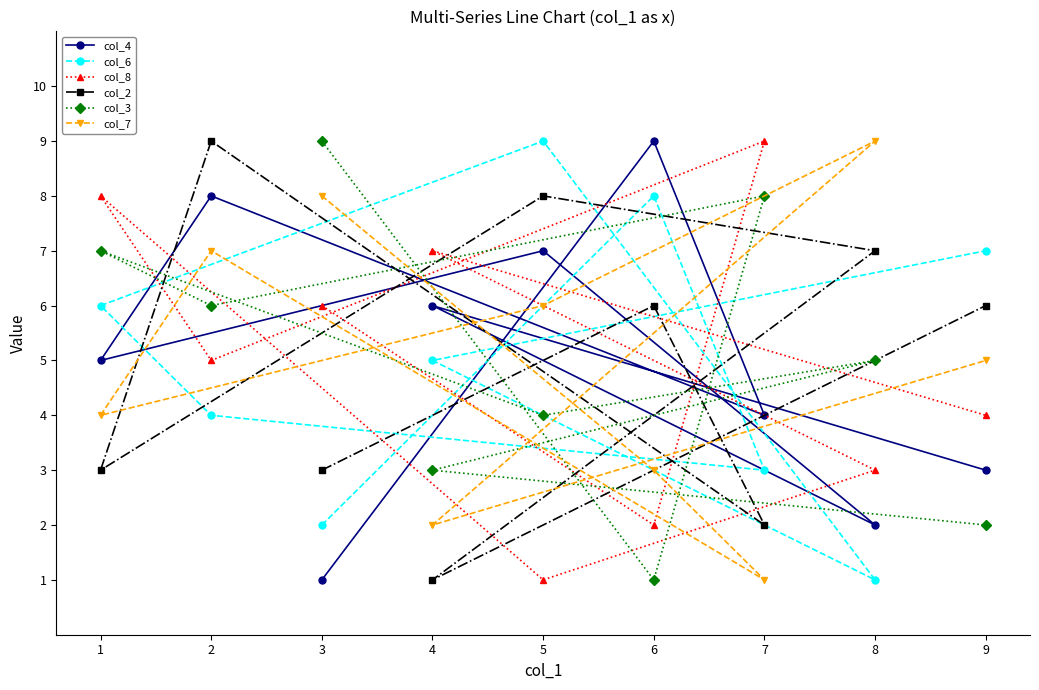

True or false: col_4 and col_7 intersect in this chart.

True